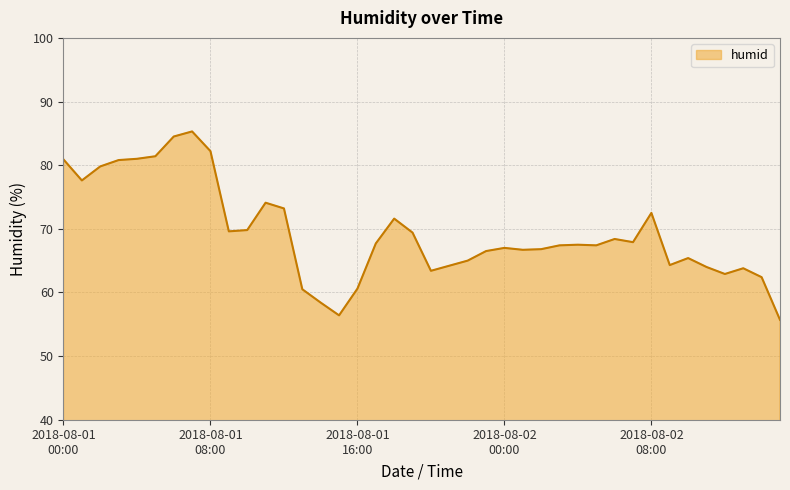

What is the minimum value shown in the chart?

55.7